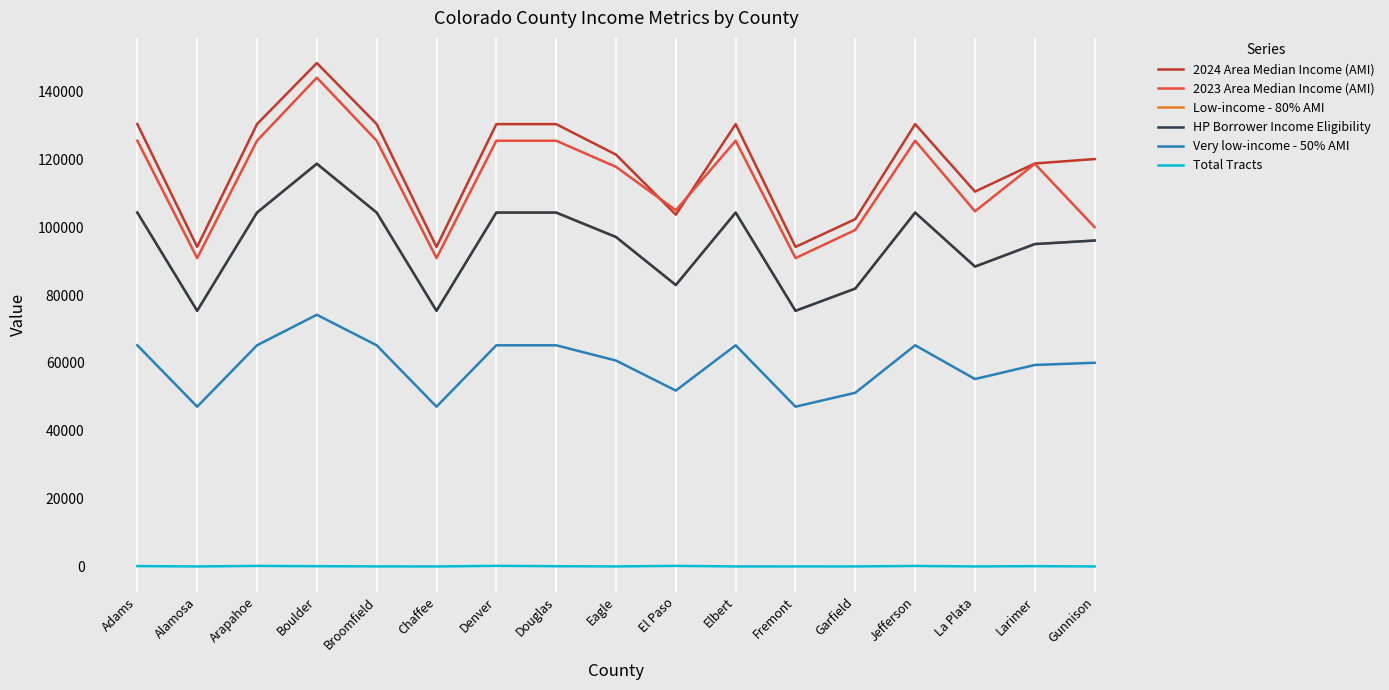

What is the label of the 6th point from the right?

Fremont